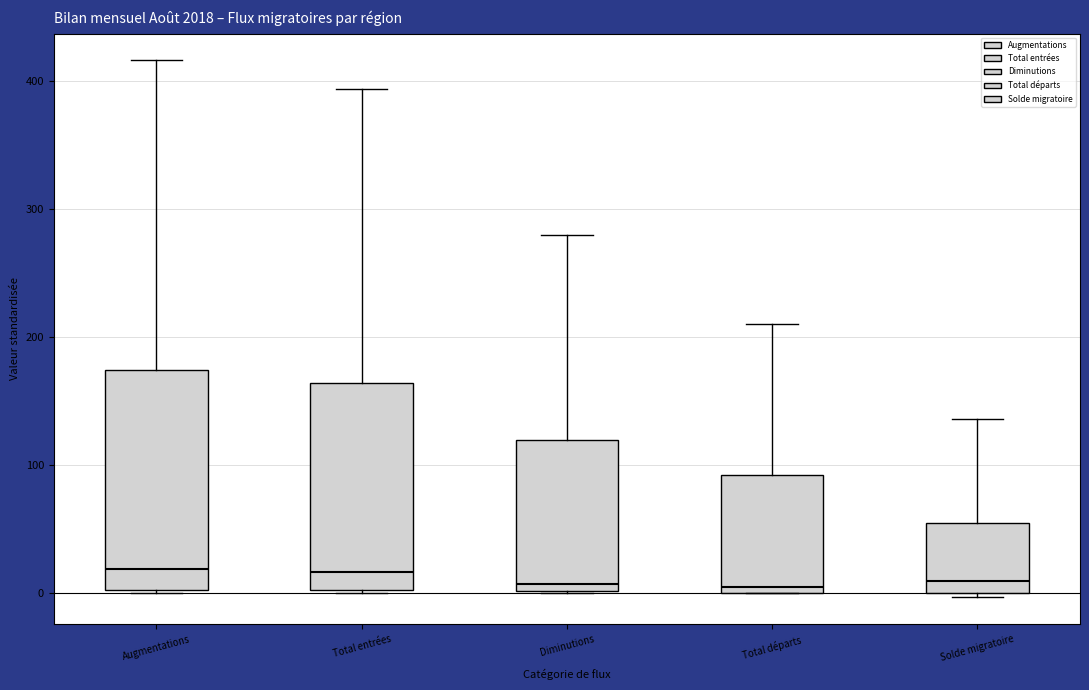

Reading left to right, transcribe this box plot: for each box, give where its median line is, the range the box spans, and where its two whiskers end, as read against the y-axis. The values are not printed on the chart, so give them approximately, as read against the axis.

Augmentations: median 20, box 0 to 170, whiskers 0 to 420
Total entrées: median 20, box 0 to 160, whiskers 0 to 390
Diminutions: median 10, box 0 to 120, whiskers 0 to 280
Total départs: median 10, box 0 to 90, whiskers 0 to 210
Solde migratoire: median 10, box 0 to 60, whiskers 0 (just below the box's lower edge) to 140